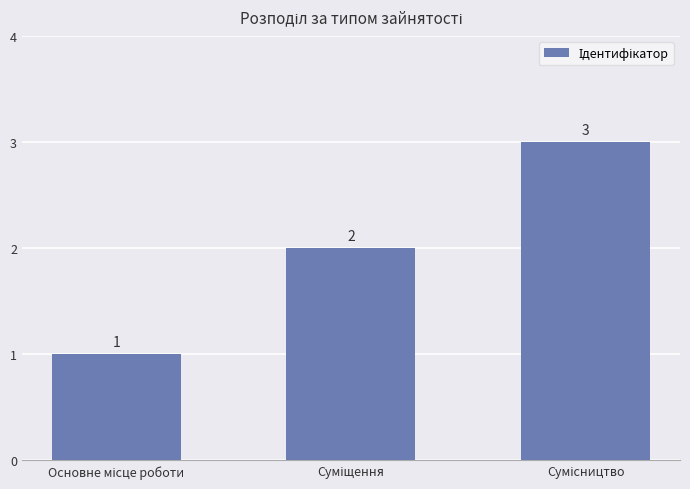

What is the average value?

2